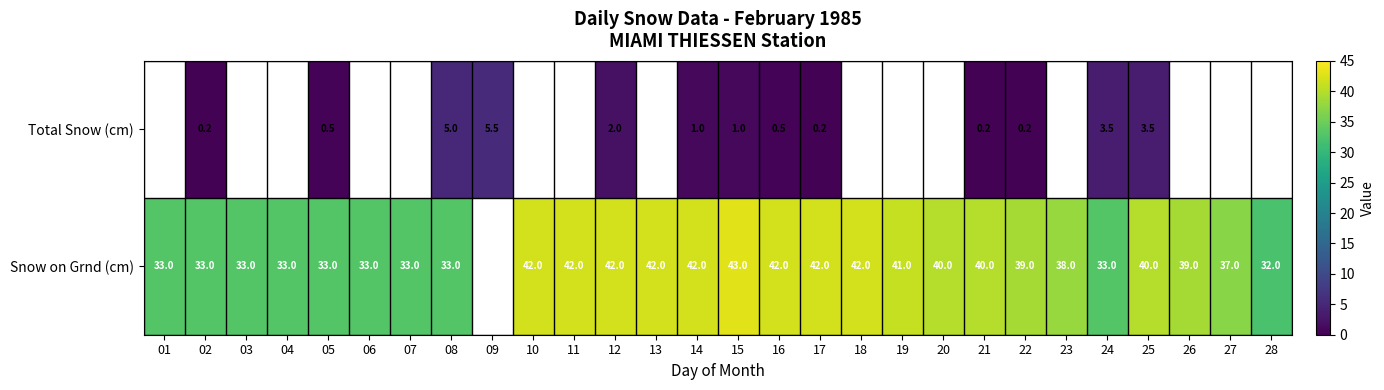

What is the sum of the Snow on Grnd (cm) values at 21 and 01?

73.0